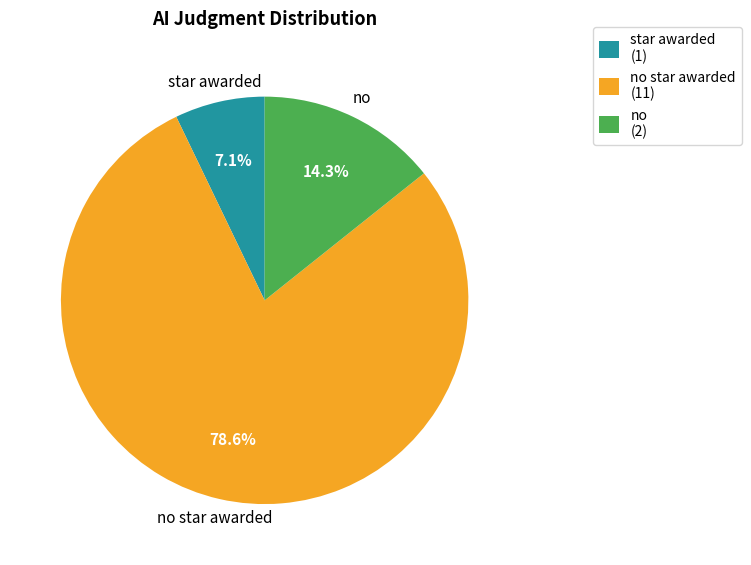

Does any single category account for the majority?

Yes